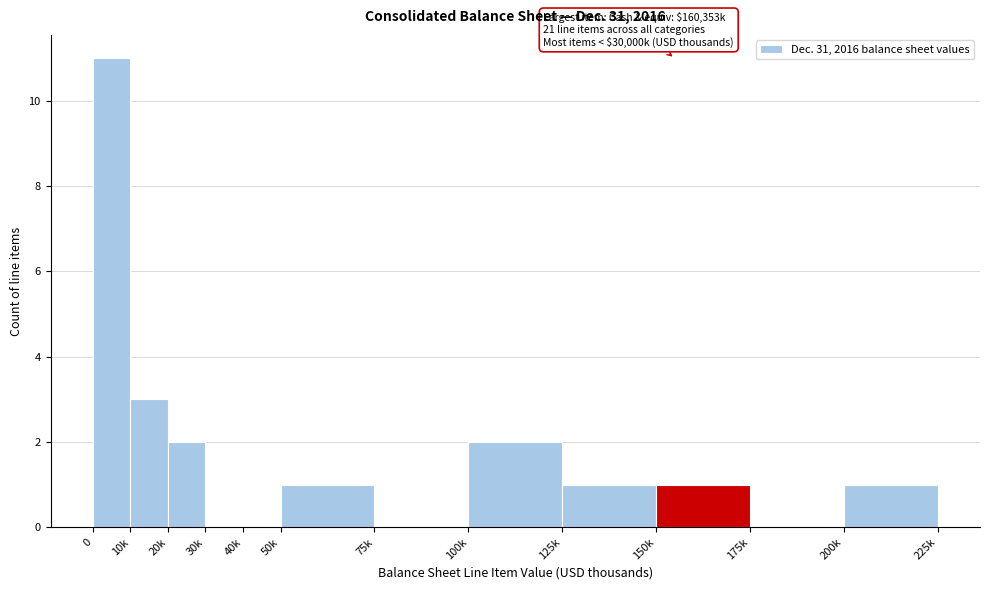

Reading left to right, list all the values displayed in this chart.

0=11	10k=3	20k=2	30k=0	40k=0	50k=1	75k=0	100k=2	125k=1	150k=1	175k=0	200k=1